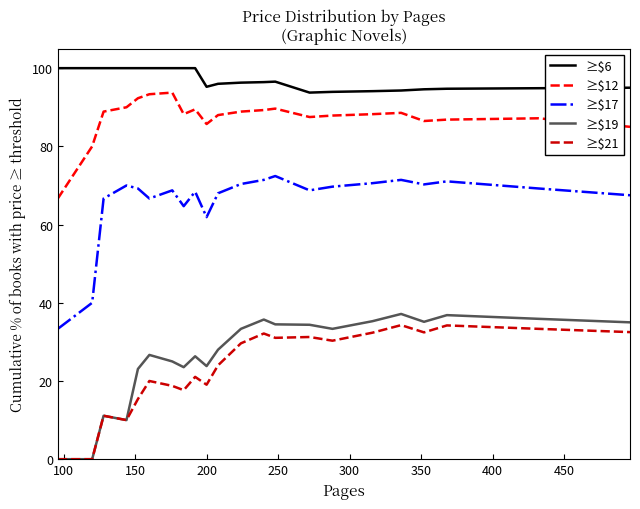

What is the lowest value of the ≥$12 series?

66.7